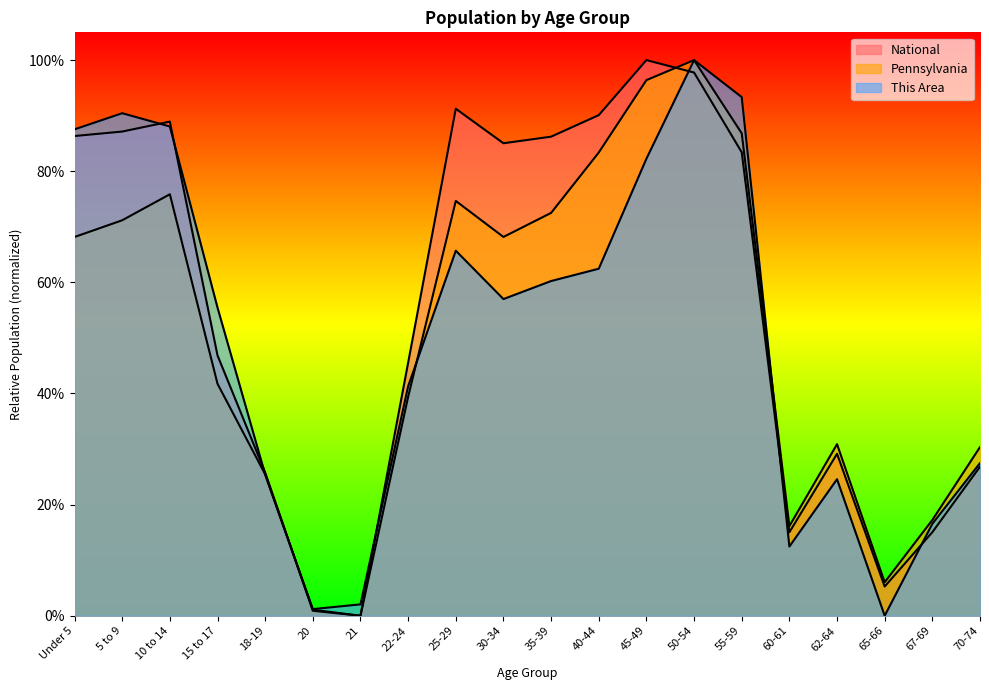

At how many categories does at least one series exceed 0?

20